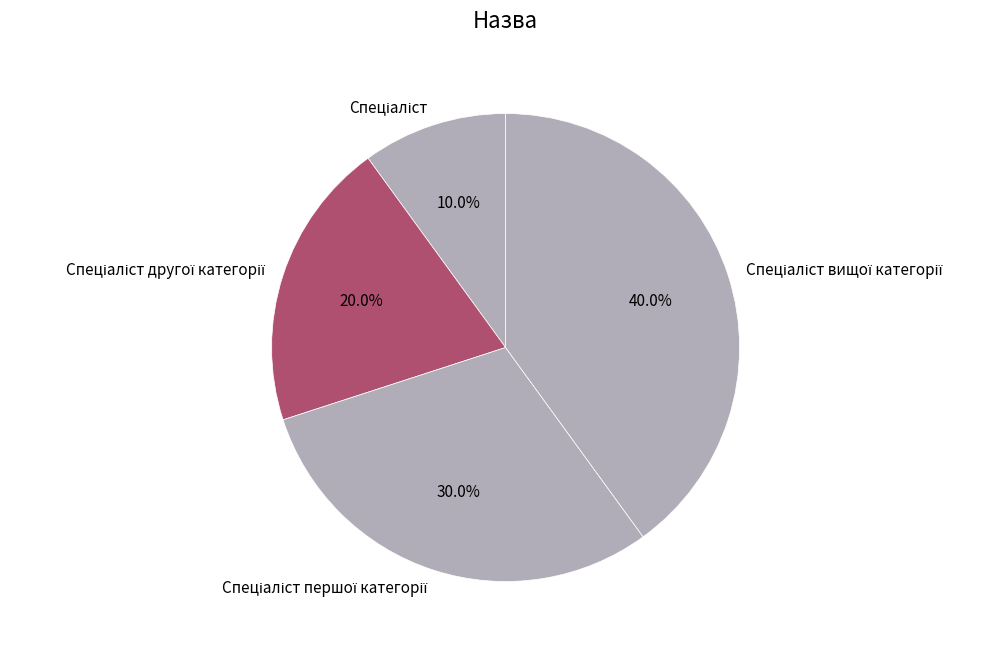

Does any single category account for the majority?

No